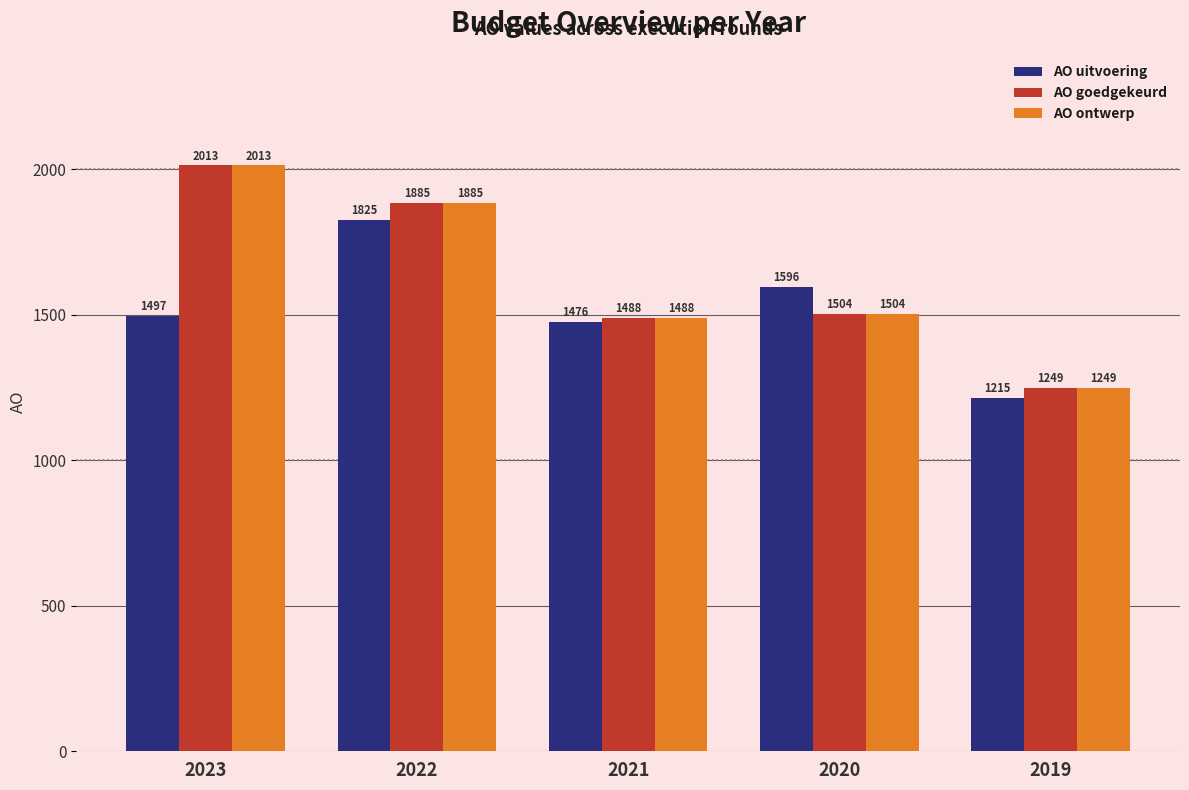

The value of AO uitvoering at 2020 is 2663. True or false?

False